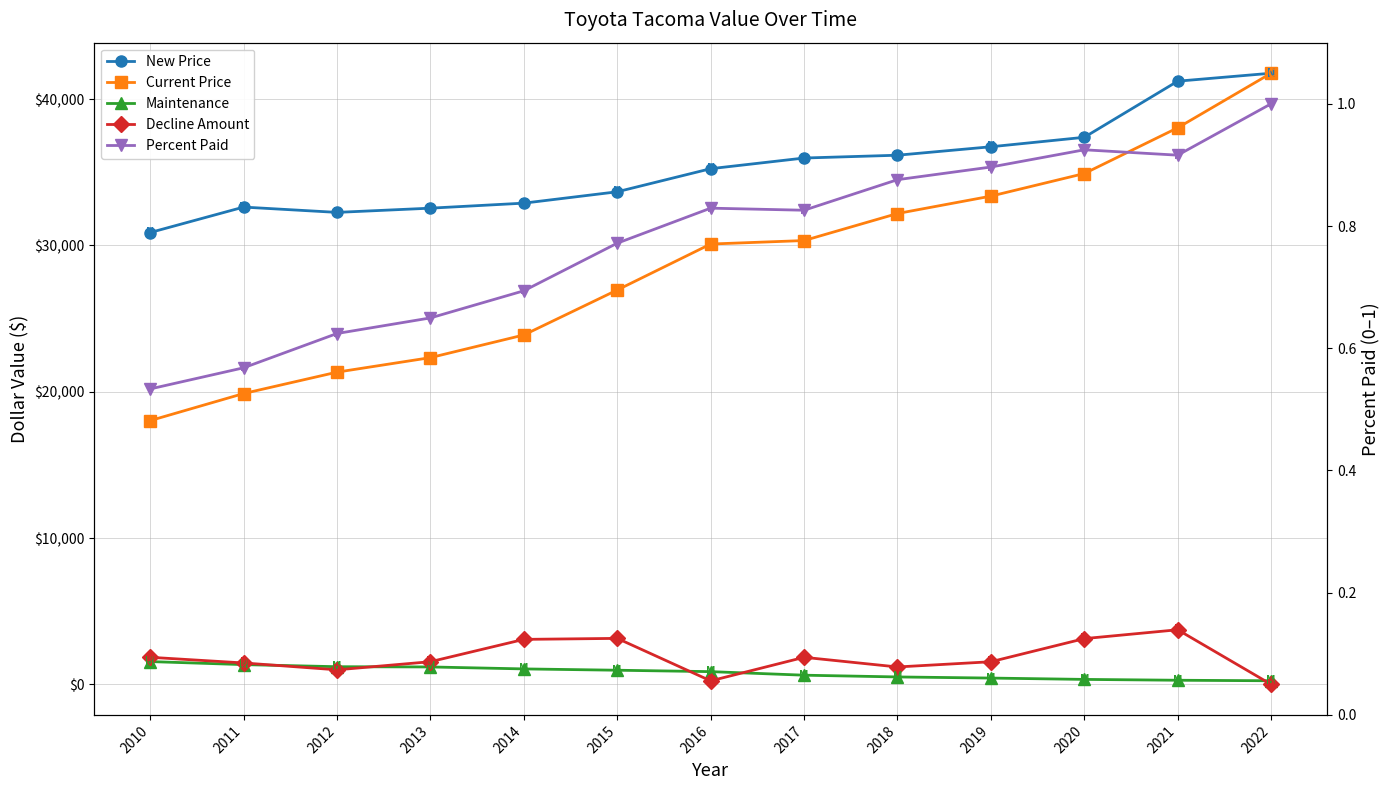

True or false: Maintenance and Current Price intersect in this chart.

False